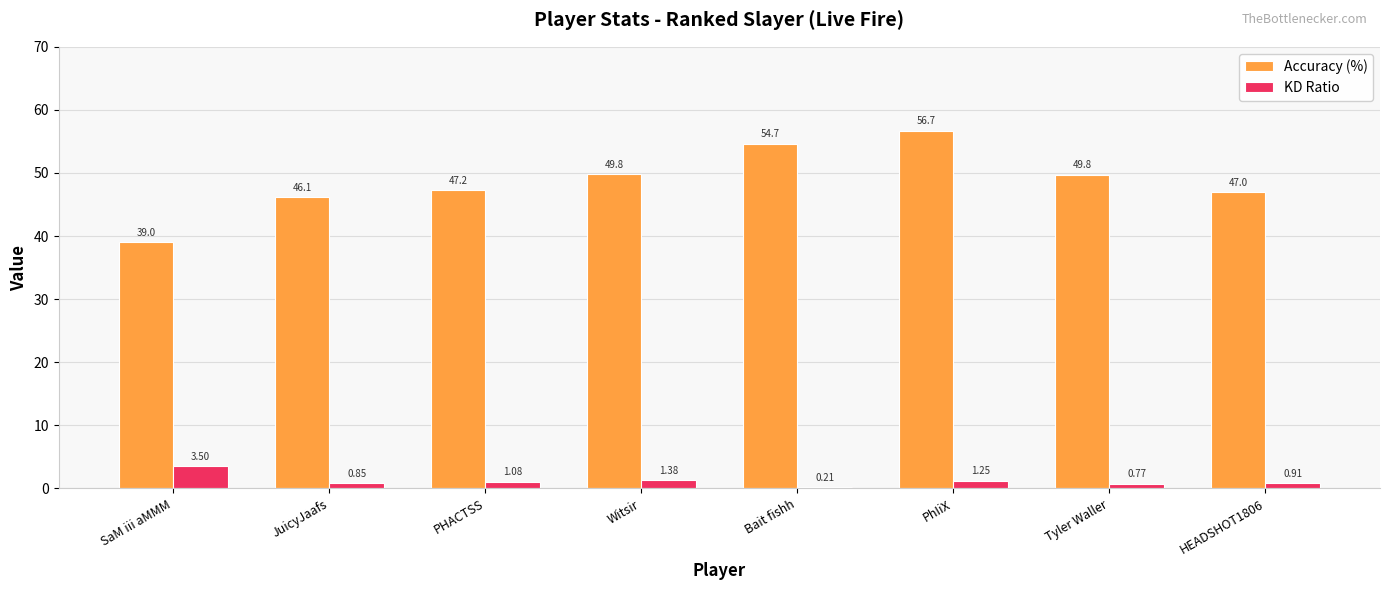

What is the label of the 5th bar from the left?

Bait fishh